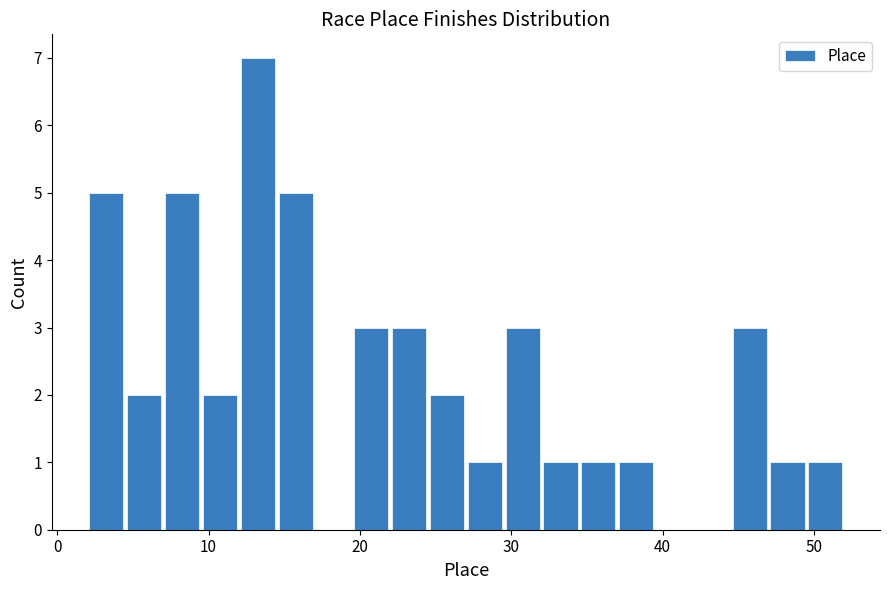

Around what value on the x-axis is the tallest bar? Give the approximate position of its centre, as read against the axis.

13